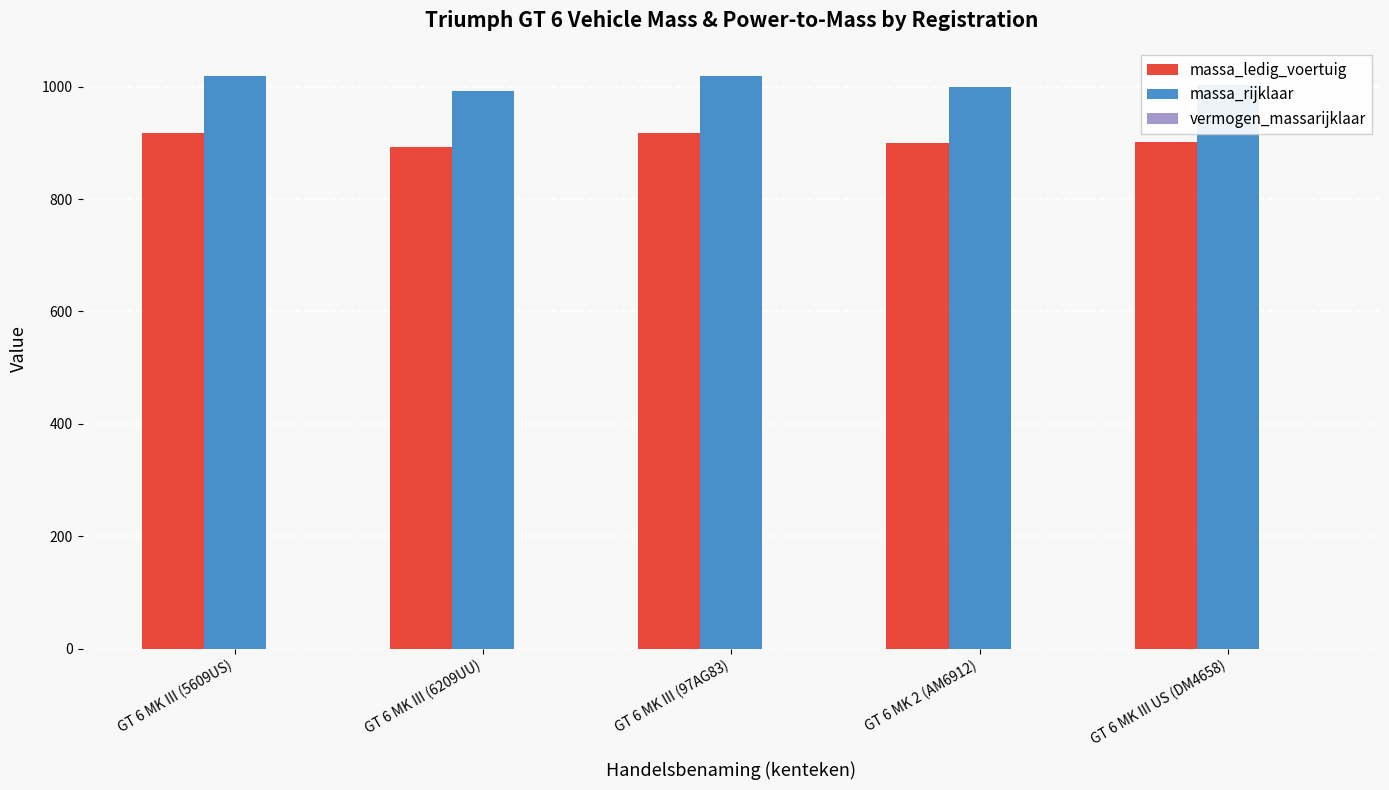

The value of massa_rijklaar at GT 6 MK III (97AG83) is 1018.0. True or false?

True